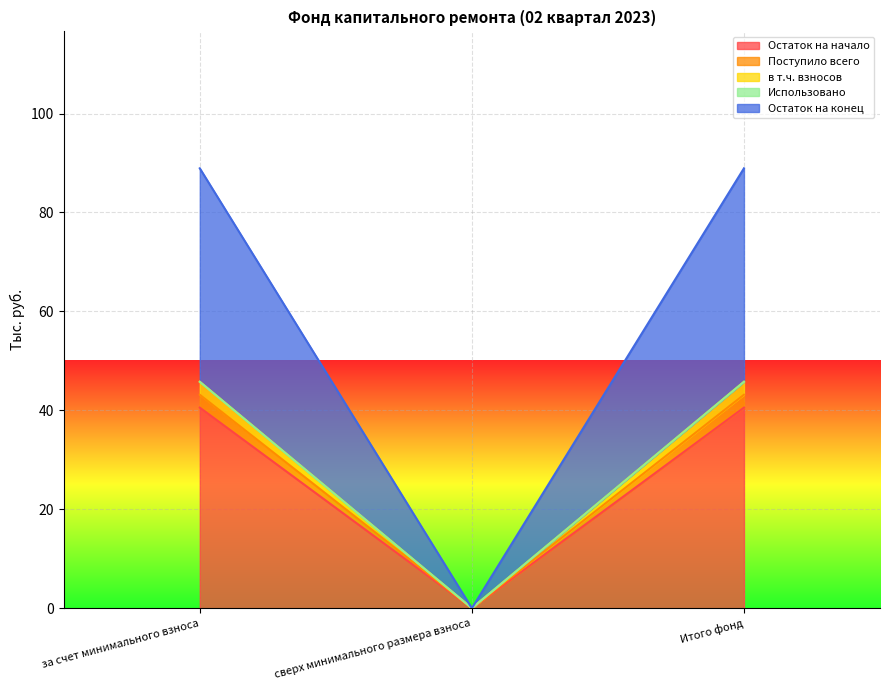

What position from the right is сверх минимального размера взноса?

2